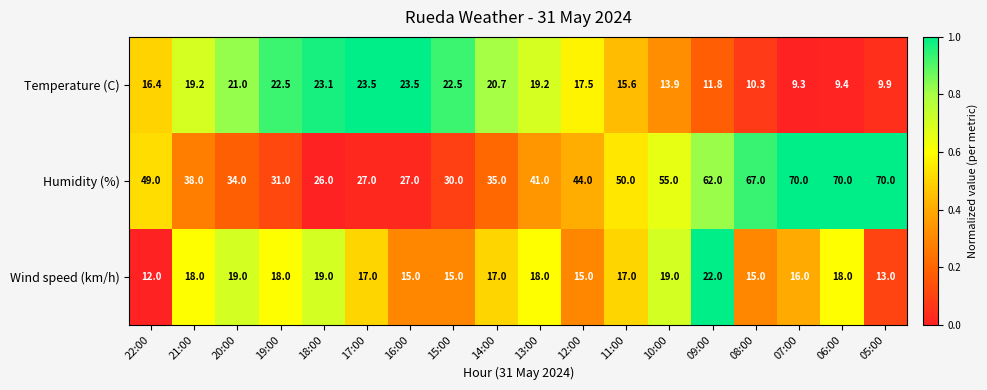

Which label corresponds to the smallest value in the chart?

07:00